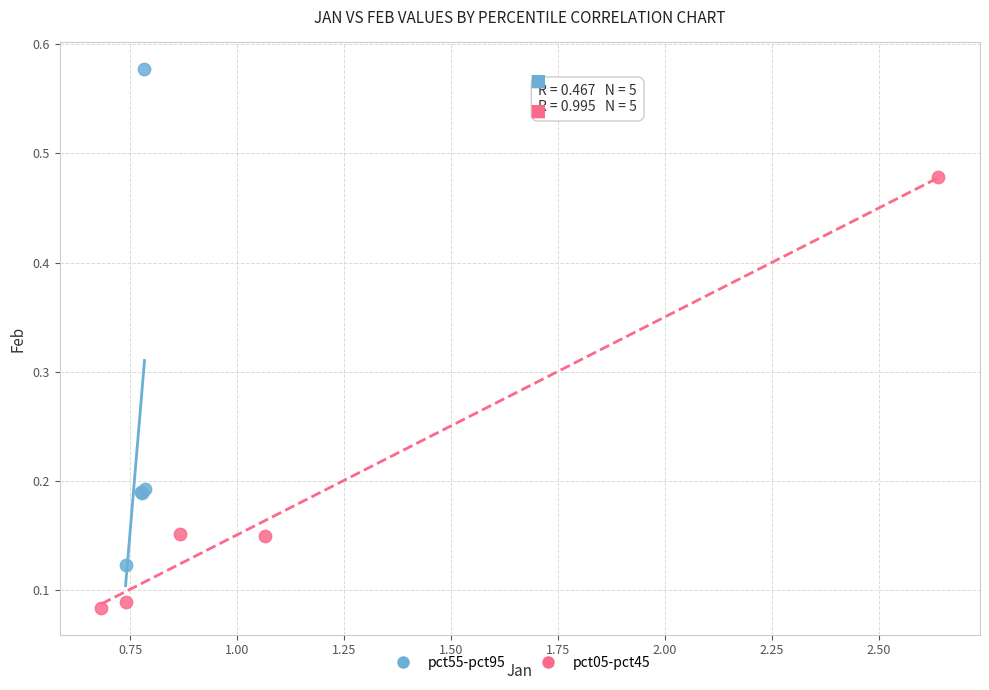

Which series reaches the minimum Y coordinate?

pct05-pct45